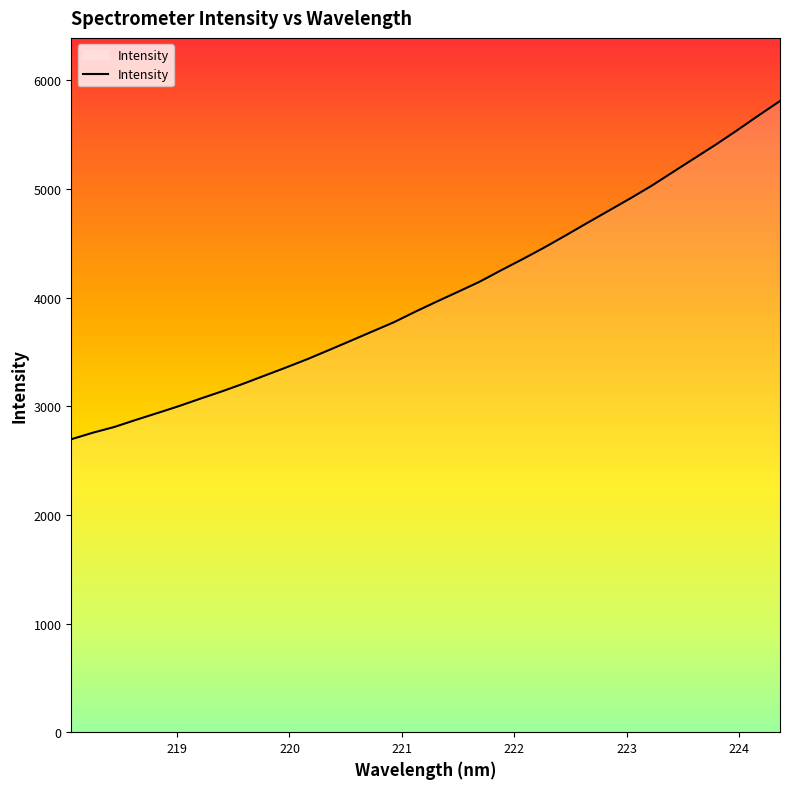

What is the greatest value displayed?

5809.8